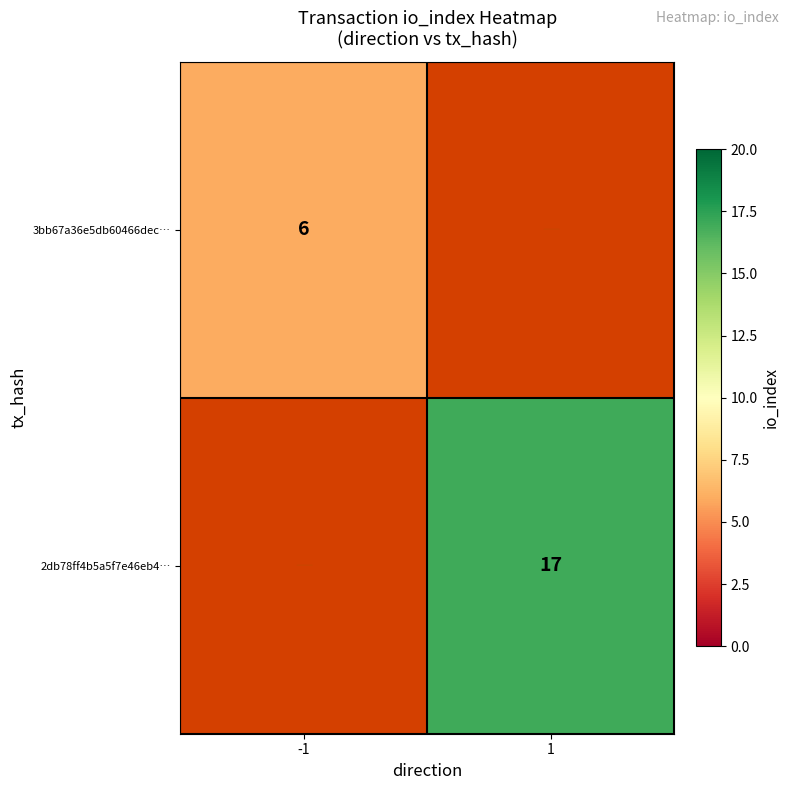

How many data points does each series have?

2